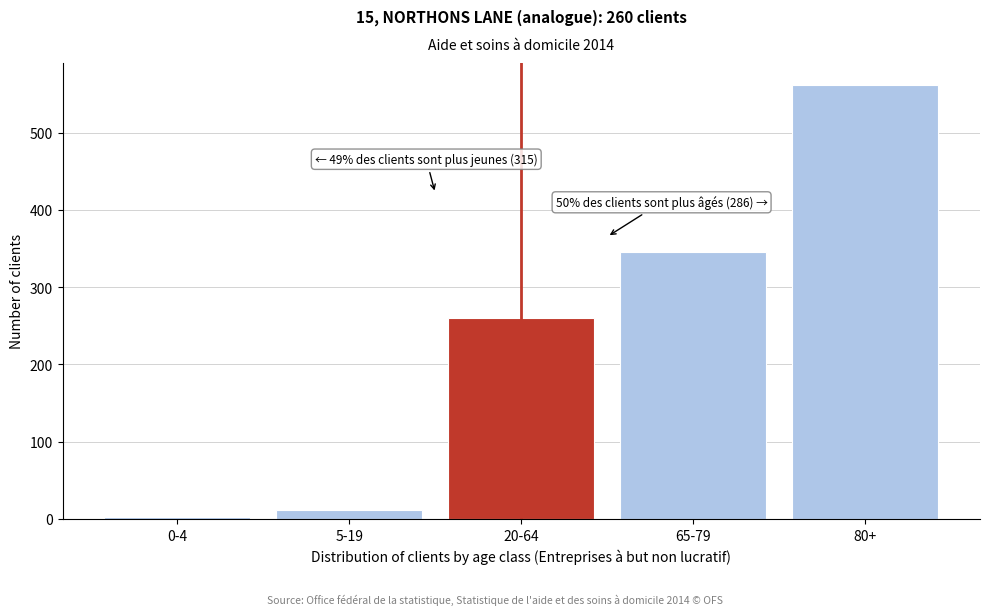

Reading left to right, list all the values displayed in this chart.

0-4=3	5-19=12	20-64=260	65-79=345	80+=562